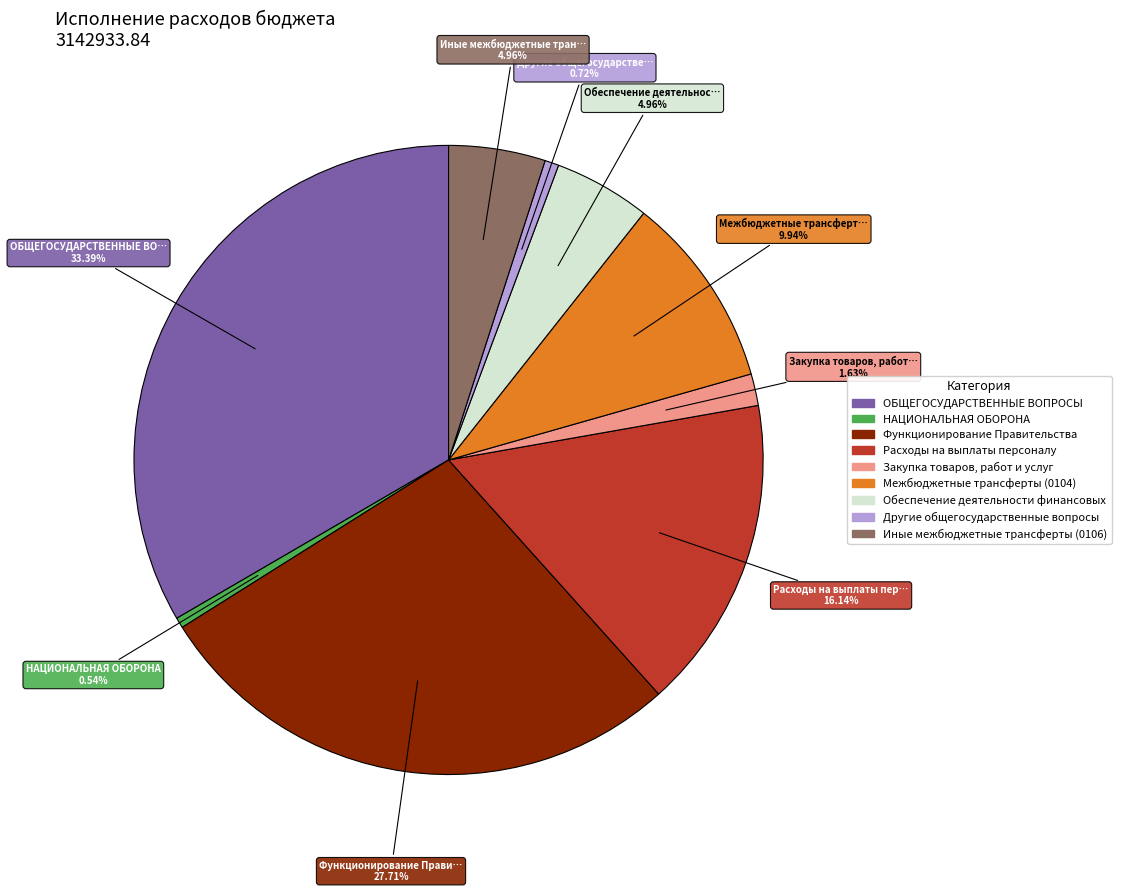

To the nearest percent, what is the difference between the largest and smallest slice percentages?

33%